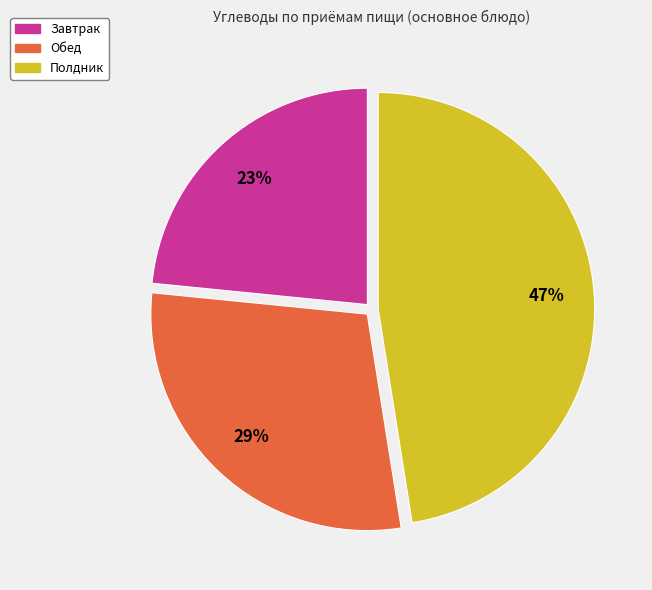

Approximately how many times larger is the value at Полдник compared to Завтрак?

2.0